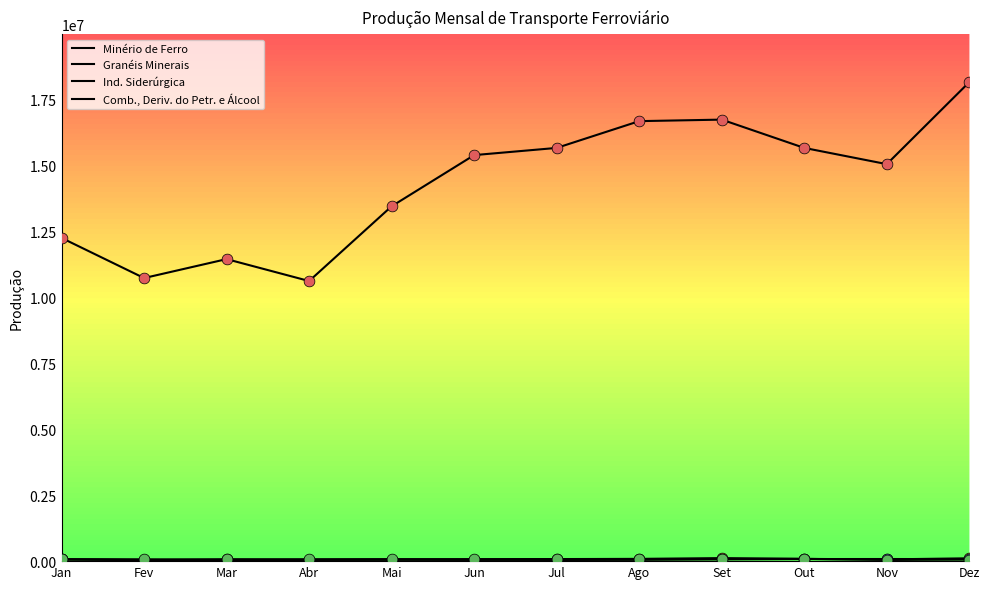

Which series has the widest spread of Y values?

Minério de Ferro